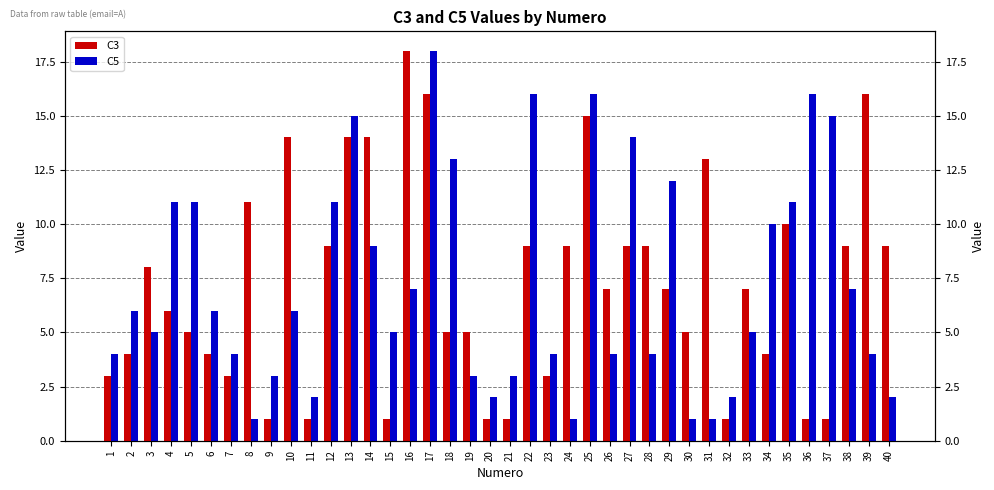

What is the difference between the maximum and minimum values in the C3 series?

17